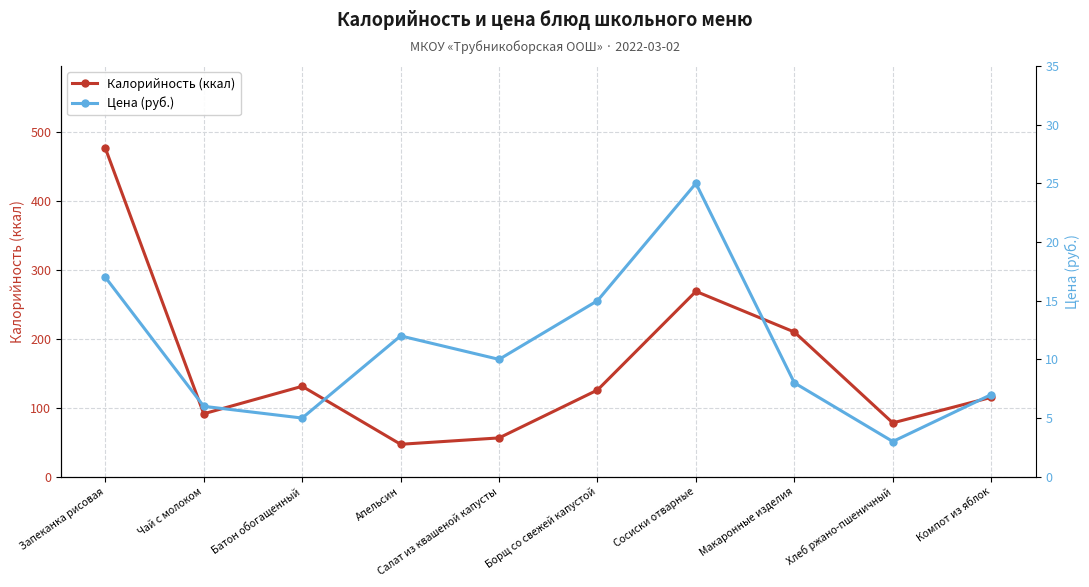

Reading left to right, what are all the values shown in this chart?

Калорийность (ккал): Запеканка рисовая=476.0	Чай с молоком=91.2	Батон обогащенный=131.0	Апельсин=47.0	Салат из квашеной капусты=56.2	Борщ со свежей капустой=125.6	Сосиски отварные=268.5	Макаронные изделия=209.6	Хлеб ржано-пшеничный=78.0	Компот из яблок=115.0
Цена (руб.): Запеканка рисовая=17.0	Чай с молоком=6.0	Батон обогащенный=5.0	Апельсин=12.0	Салат из квашеной капусты=10.0	Борщ со свежей капустой=15.0	Сосиски отварные=25.0	Макаронные изделия=8.0	Хлеб ржано-пшеничный=3.0	Компот из яблок=7.0